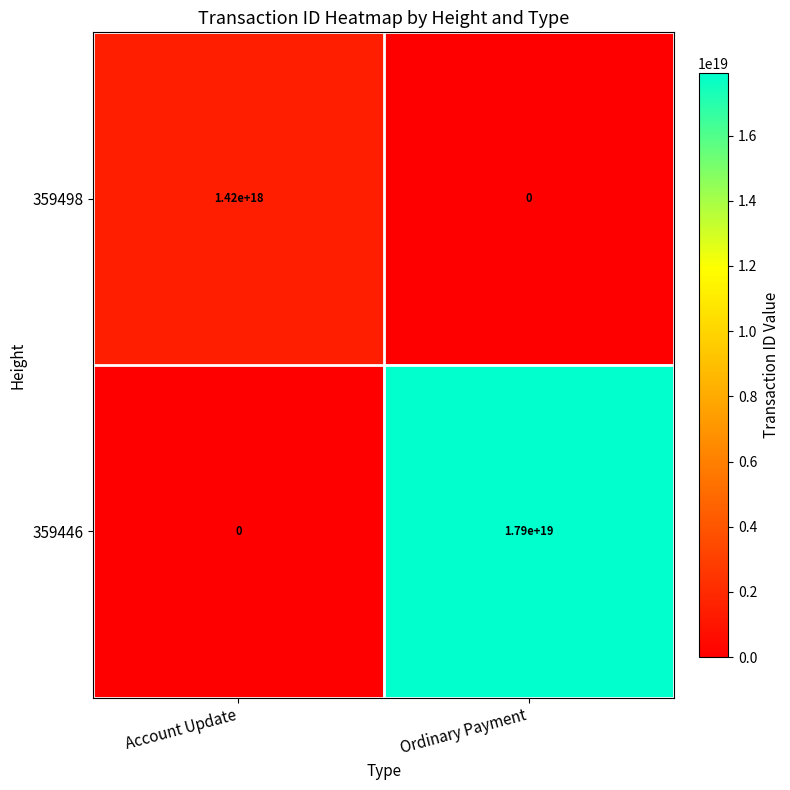

Count the number of data series in this chart.

2